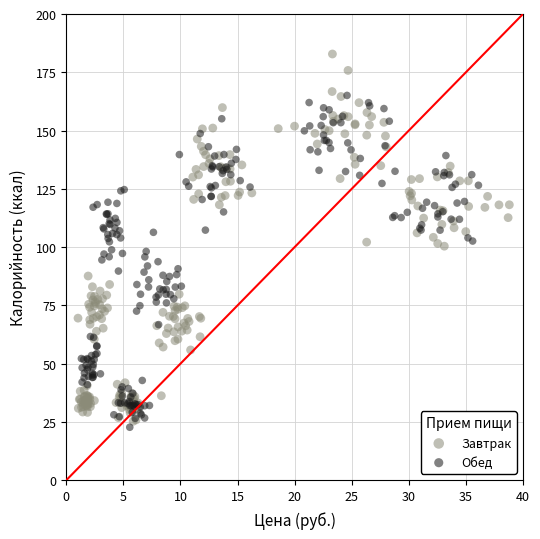

What are all the series names shown in the legend?

Завтрак, Обед